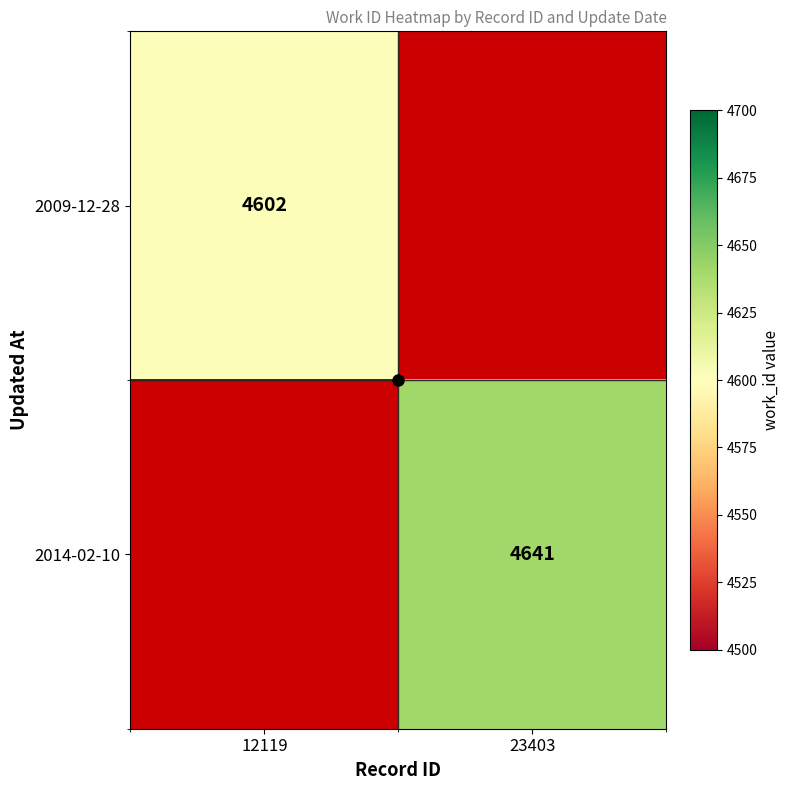

What is the greatest value displayed?

4641.0